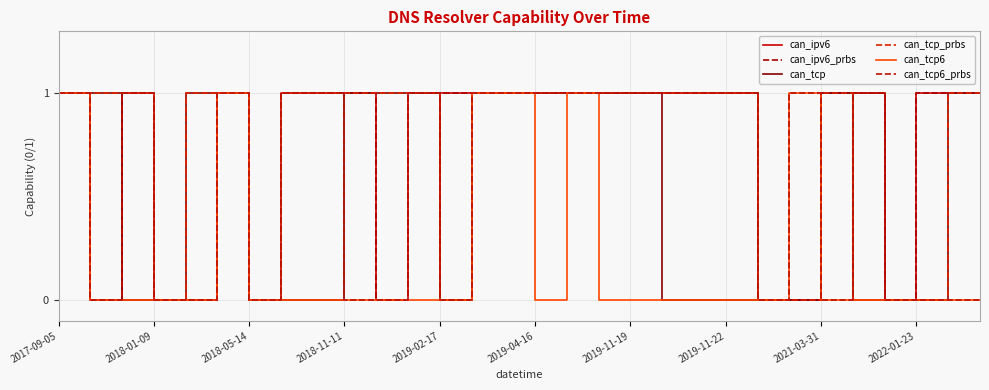

Does the chart display data point markers on the line(s)?

No